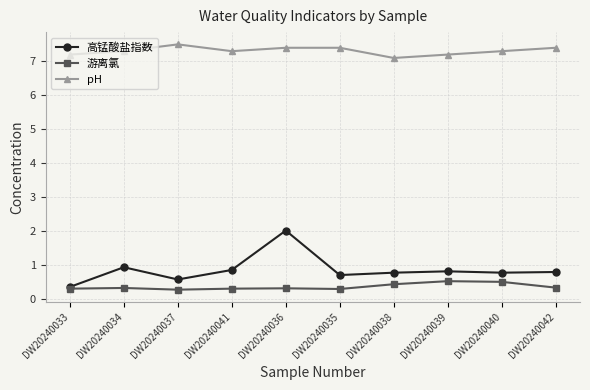

Which series has the largest total across all categories?

pH